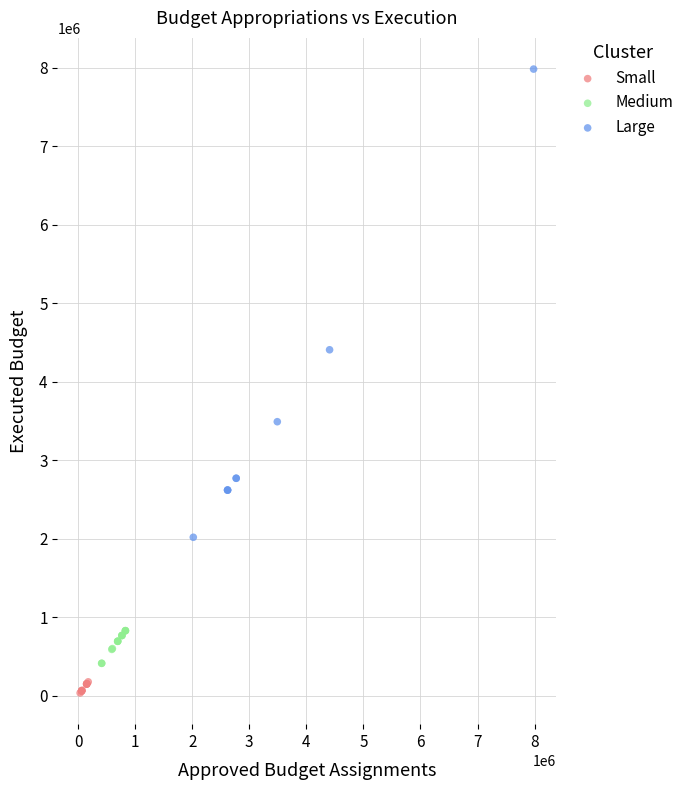

What are all the series names shown in the legend?

Small, Medium, Large